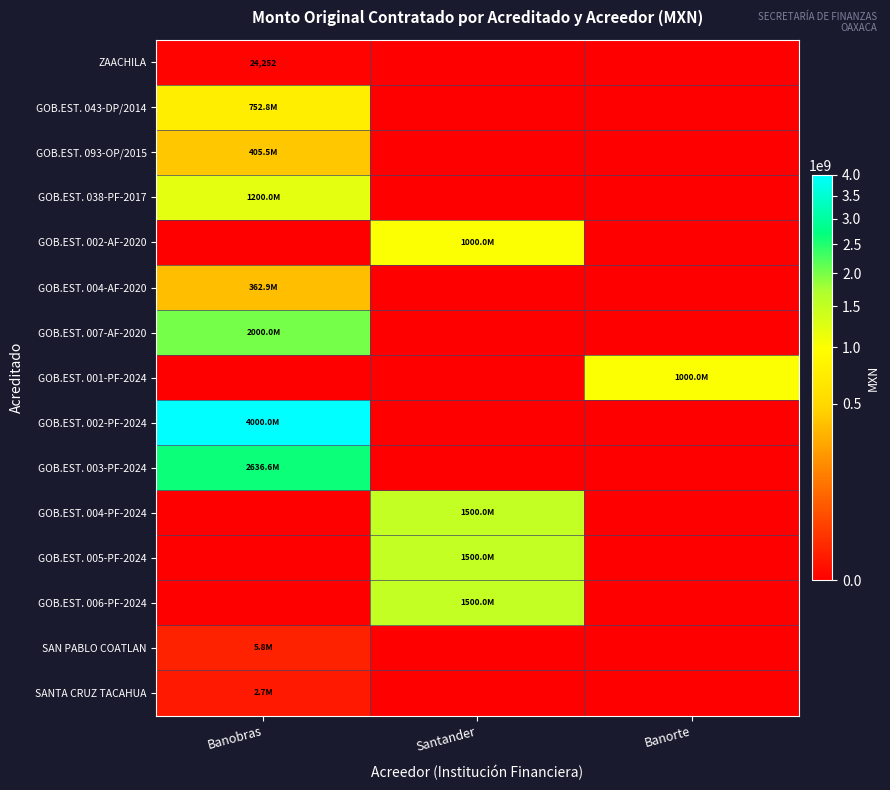

How many positive values does the SANTA CRUZ TACAHUA series have?

1